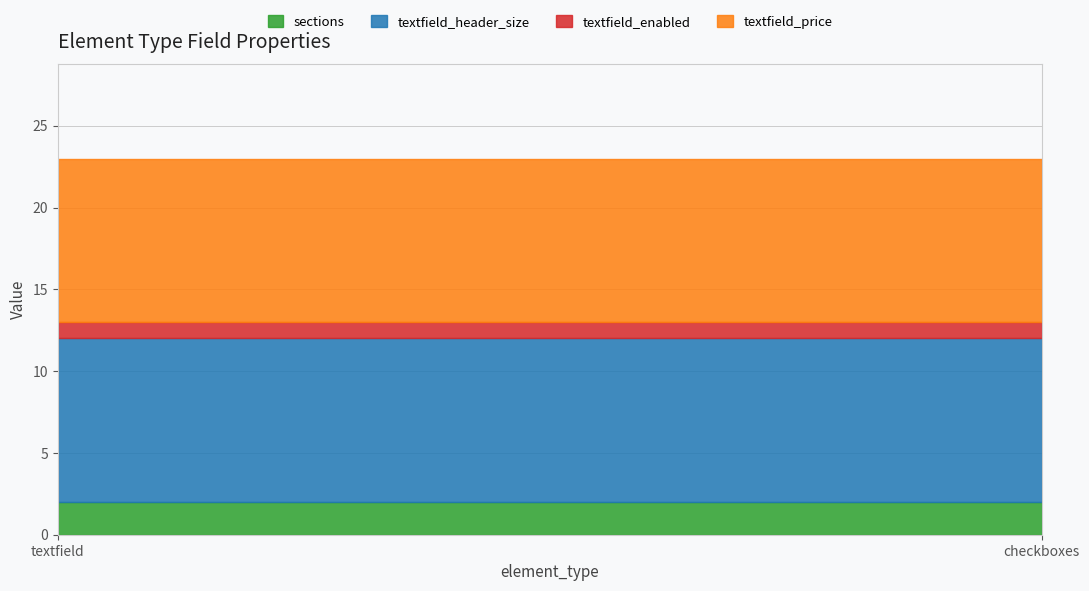

Does the chart have visible grid lines?

Yes